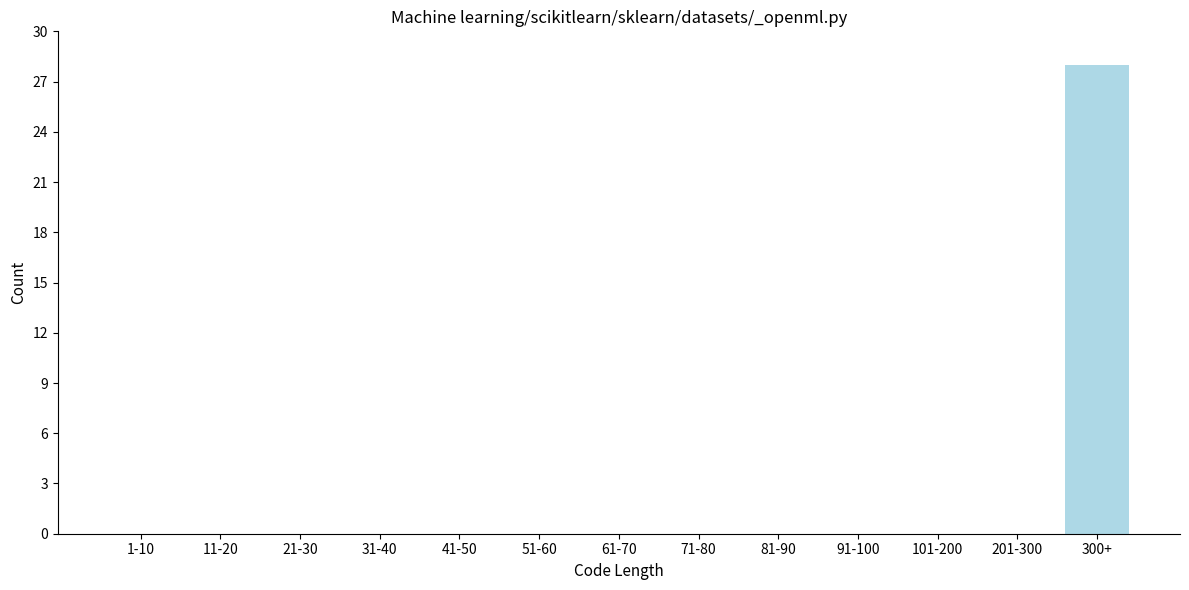

Reading right to left, what are all the values shown in this chart?

300+=28	201-300=0	101-200=0	91-100=0	81-90=0	71-80=0	61-70=0	51-60=0	41-50=0	31-40=0	21-30=0	11-20=0	1-10=0